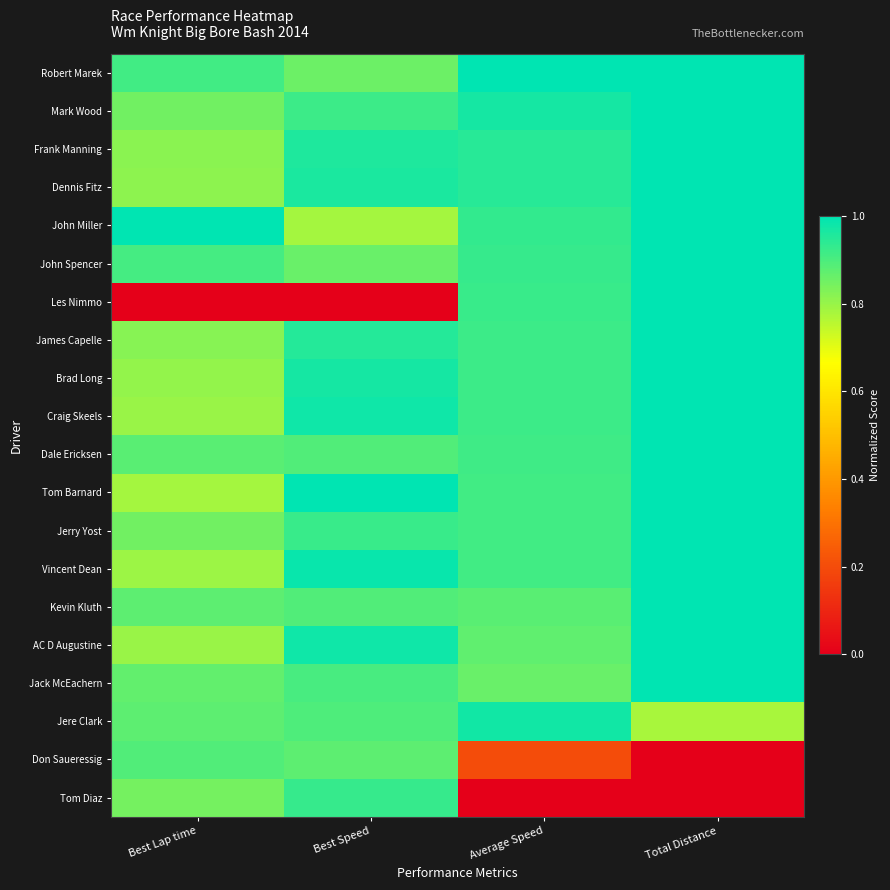

Between Average Speed and Best Speed, which is larger?

Average Speed